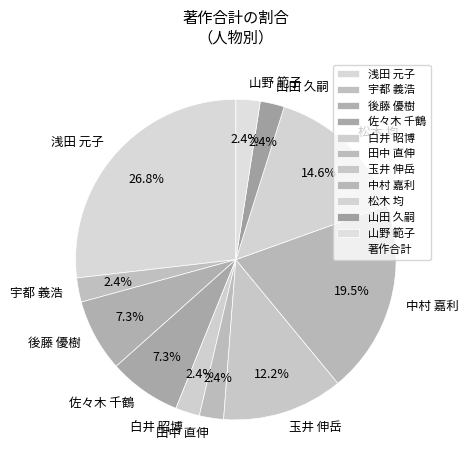

To the nearest percent, what is the difference between the largest and smallest slice percentages?

24%